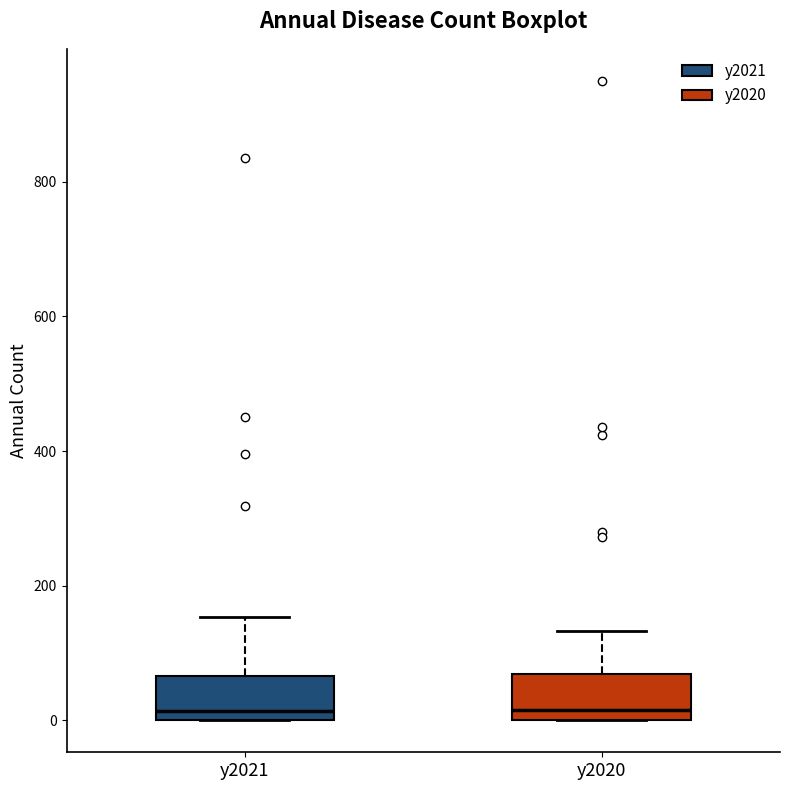

Reading left to right, transcribe this box plot: for each box, give where its median line is, the range the box spans, and where its two whiskers end, as read against the y-axis. The values are not printed on the chart, so give them approximately, as read against the axis.

y2021: median 20, box 0 to 60, whiskers 0 to 160
y2020: median 20, box 0 to 60, whiskers 0 to 140